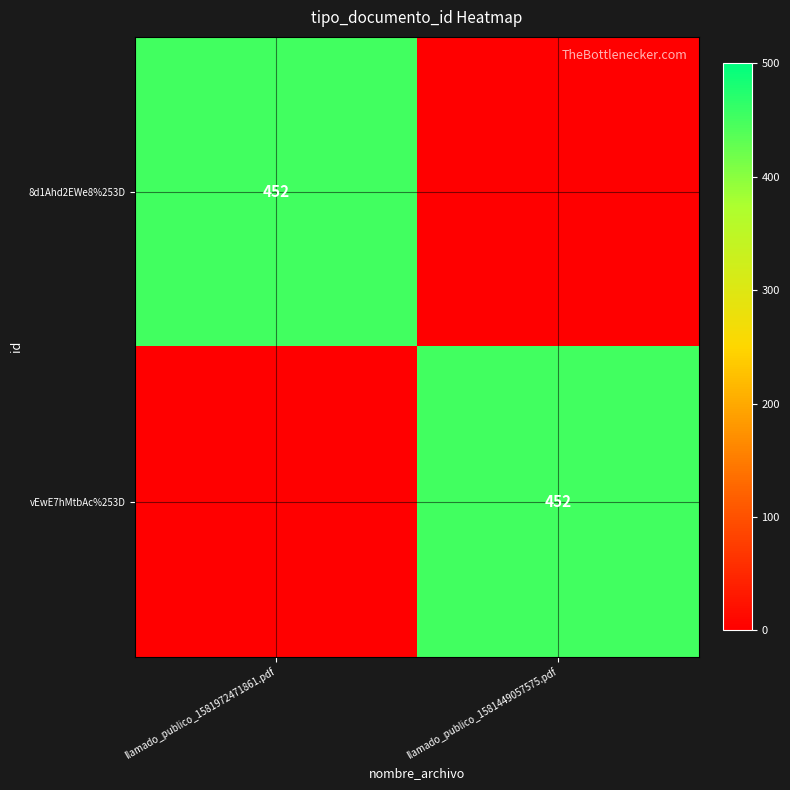

The value of vEwE7hMtbAc%253D at llamado_publico_1581449057575.pdf is 452. True or false?

True